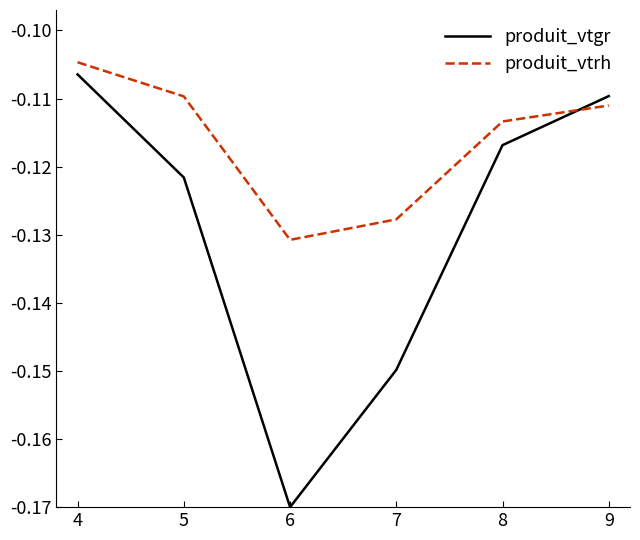

At which label does produit_vtrh reach its minimum?

6